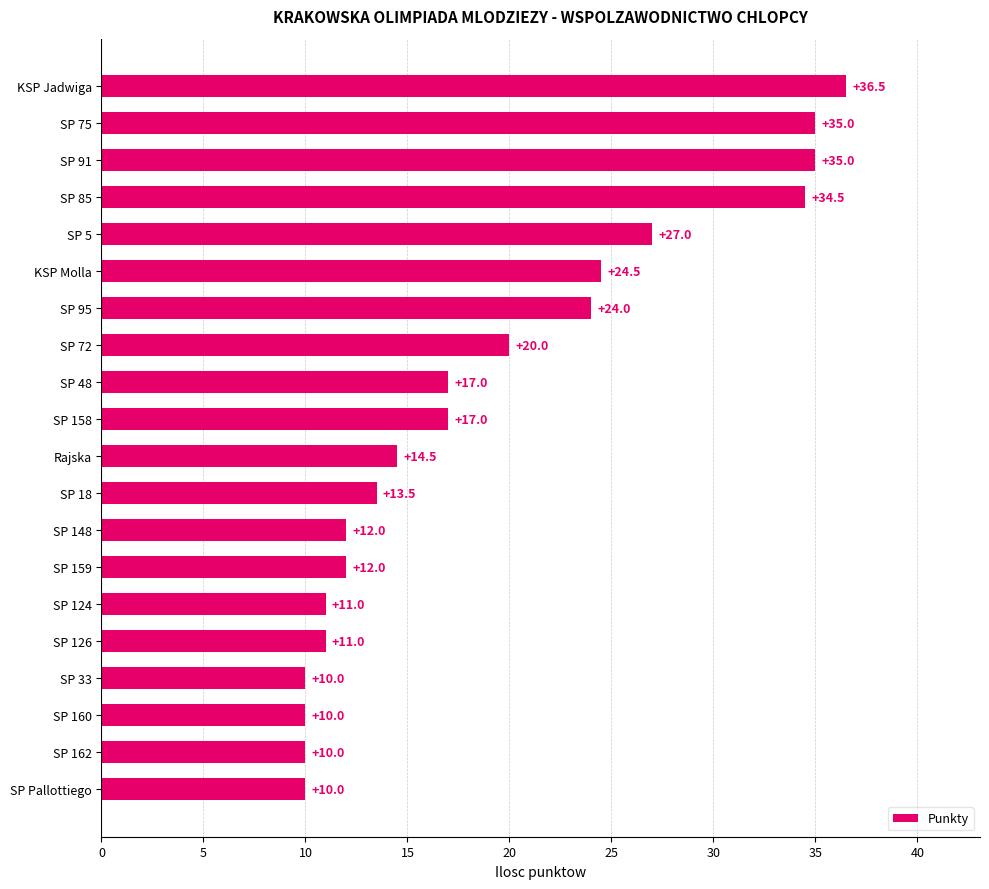

The chart shows a value of 3.0 at SP 159. True or false?

False